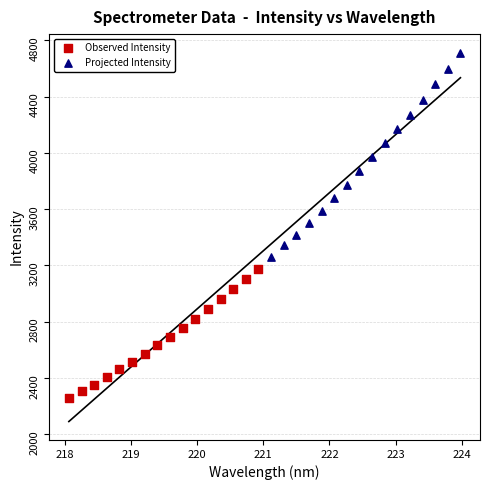

Which series reaches the minimum Y coordinate?

Observed Intensity